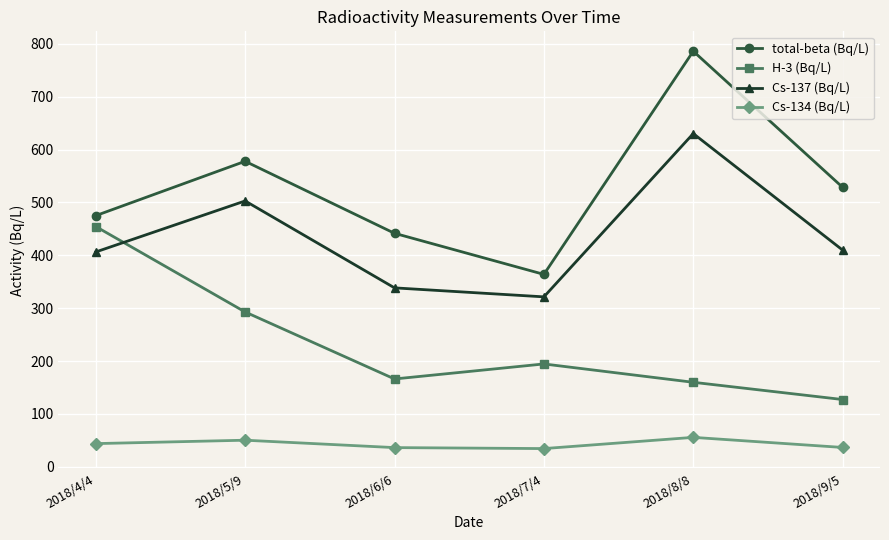

What is the label of the 1st point from the left?

2018/4/4